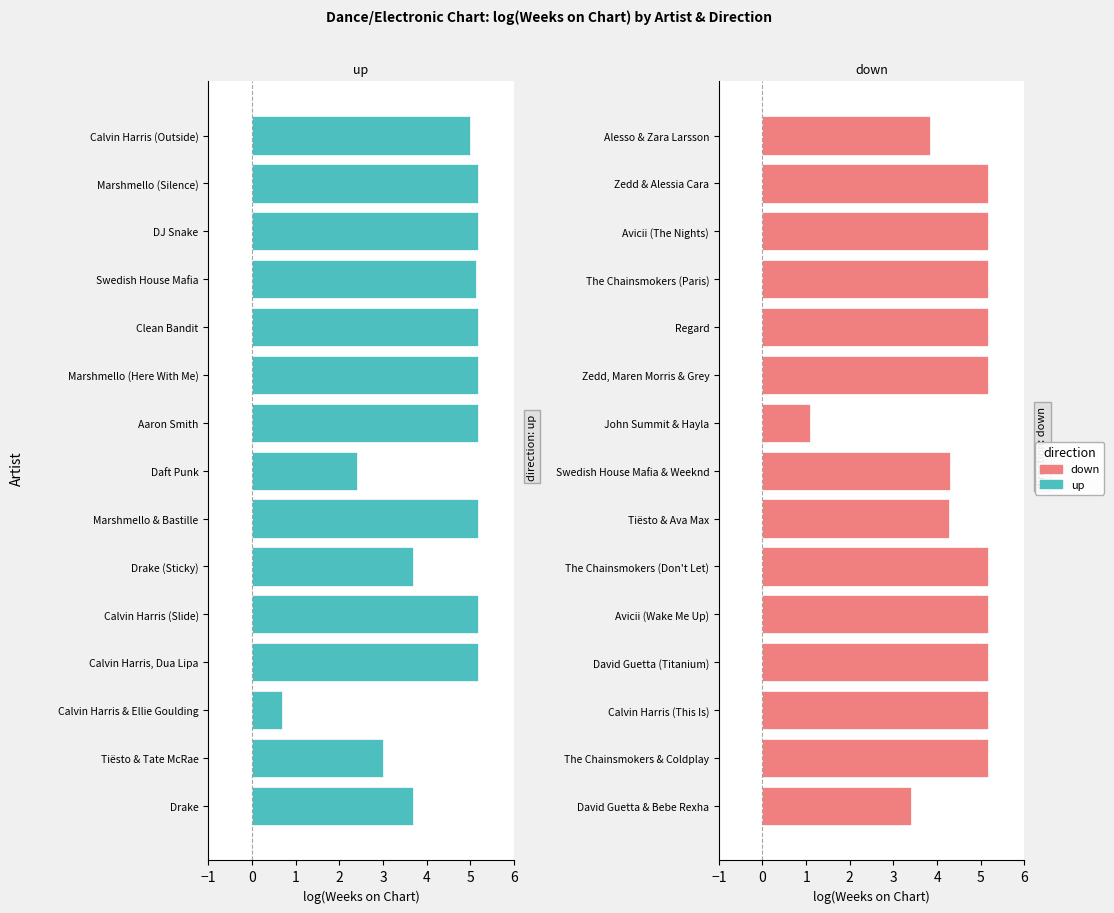

Rank the series by their average value, from lowest to highest.

up (positive), down (negative)